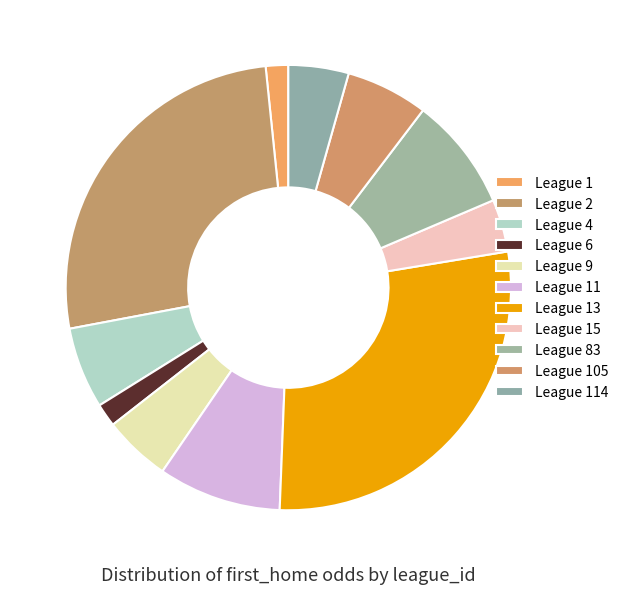

How many segments does this pie chart have?

11